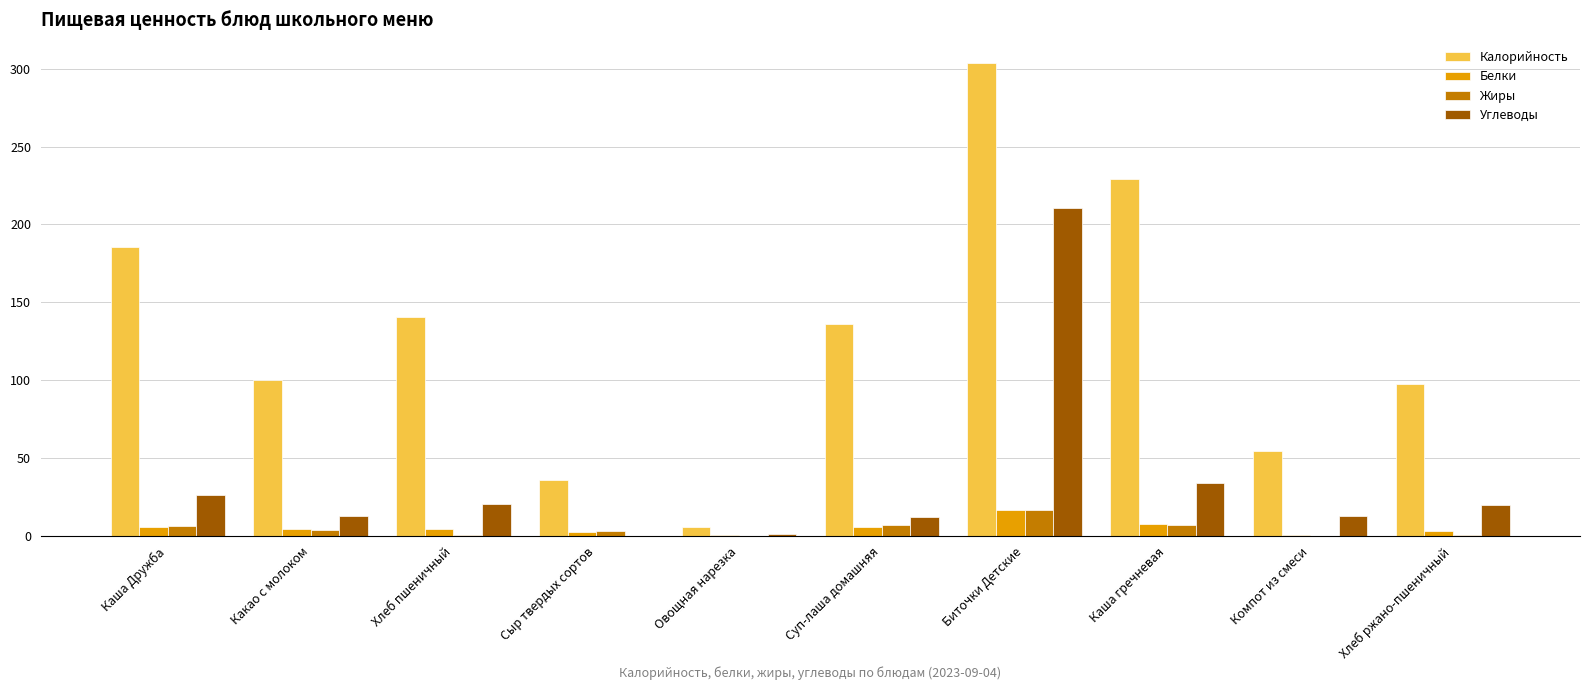

Which series has the widest spread of values?

Калорийность